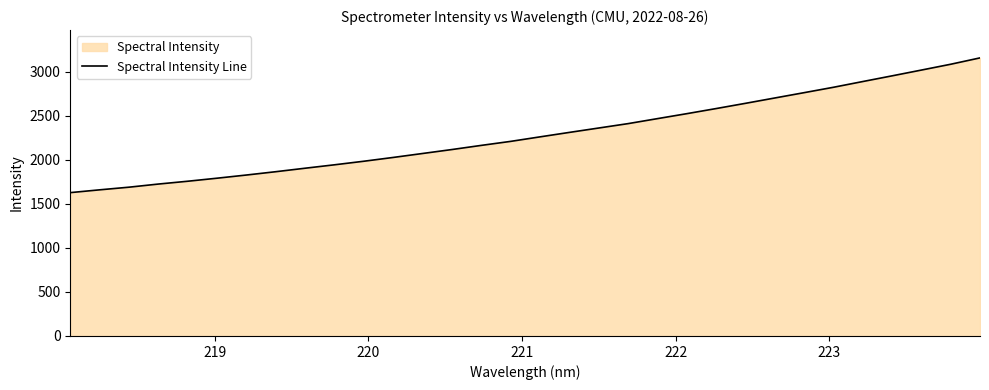

What is the smallest value displayed?

1626.4